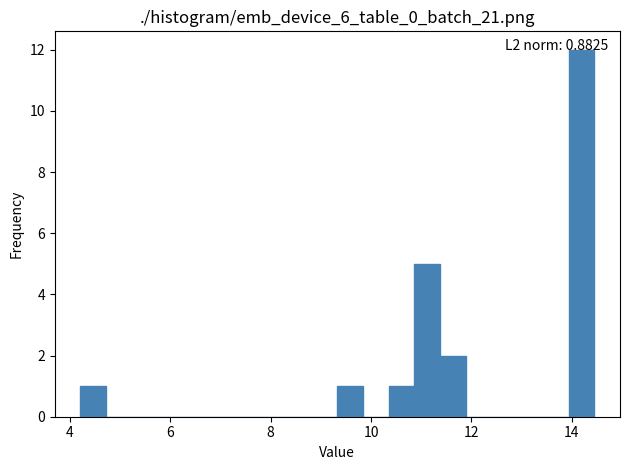

Read against the x-axis, roughly where is the centre of the tallest bar?

14.2